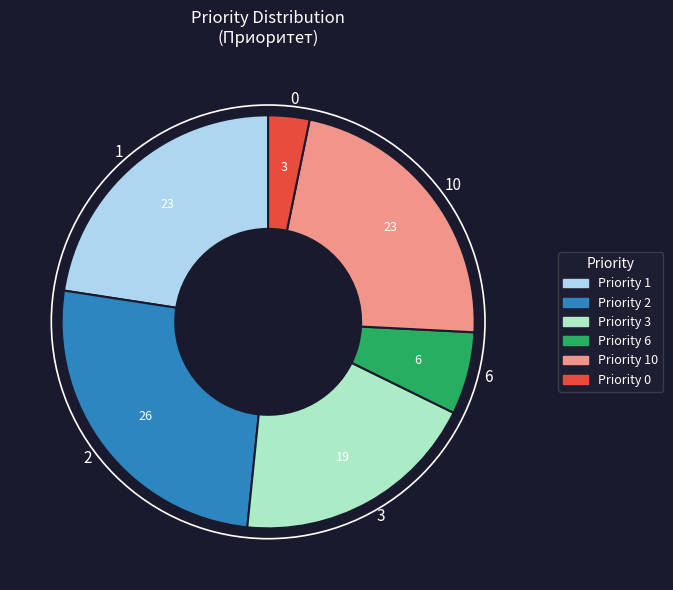

True or false: 1 accounts for 33% of the total.

False